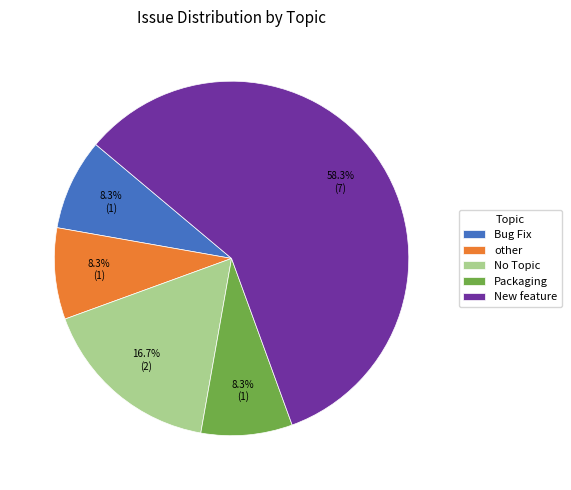

Is the sum of other and Bug Fix greater than half?

No